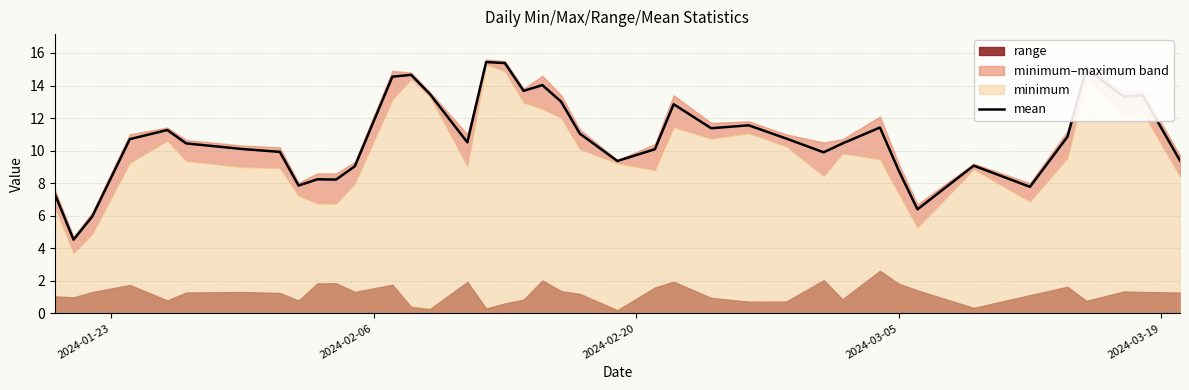

What is the highest value of the mean series?

15.4